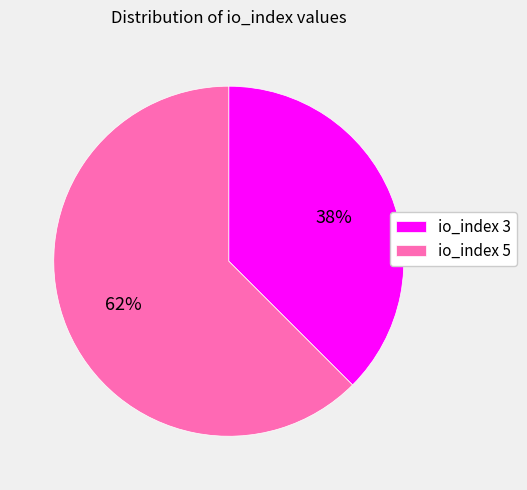

To the nearest percent, what is the average slice percentage?

50%